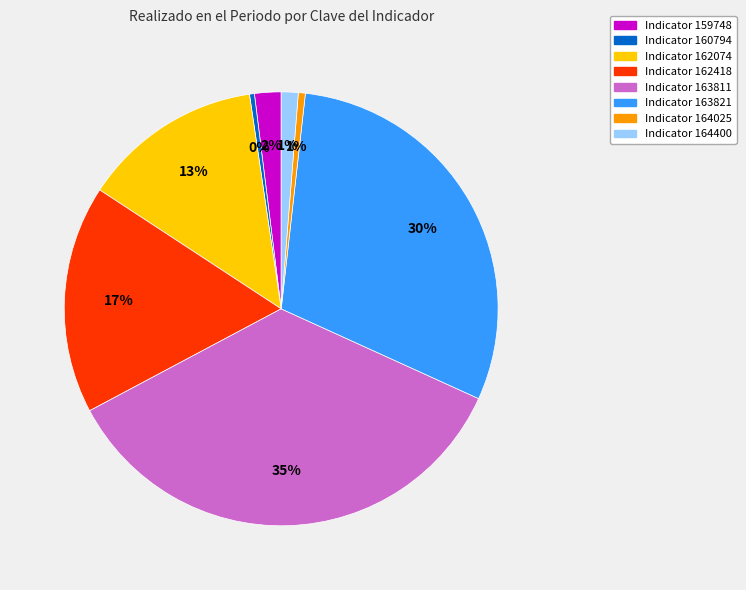

To the nearest percent, what is the difference between the largest and smallest slice percentages?

35%